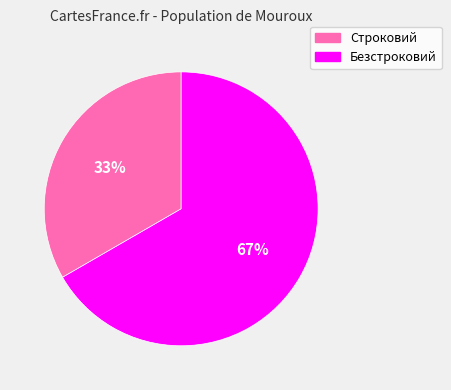

What percentage is the Безстроковий slice, to the nearest percent?

67%